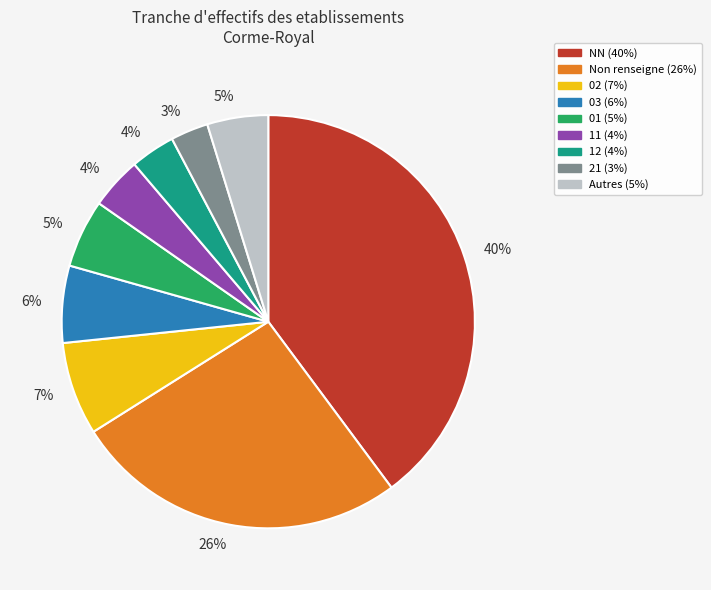

Is there a majority slice in this chart?

No